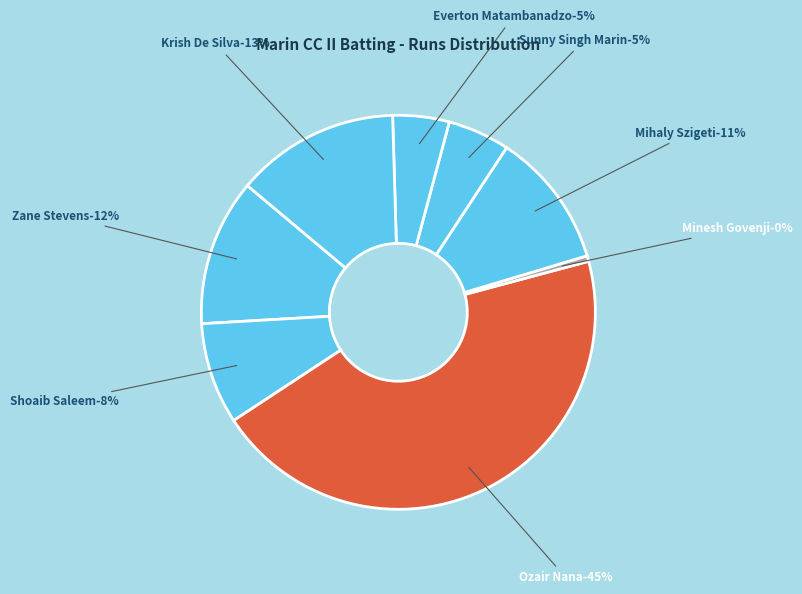

Do Sunny Singh Marin and Shoaib Saleem together represent more than half of the pie?

No